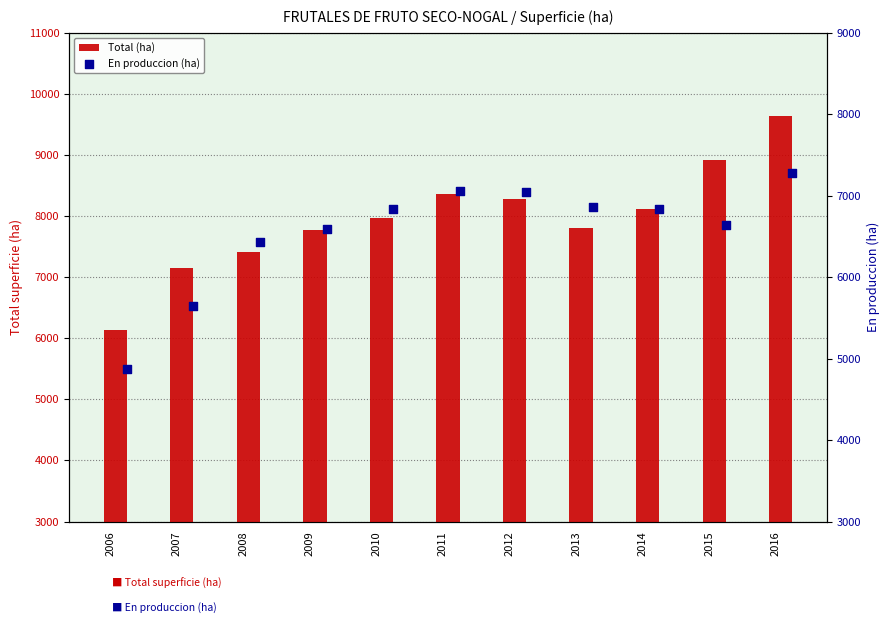

Which series contains the lowest Y value?

En produccion (ha)